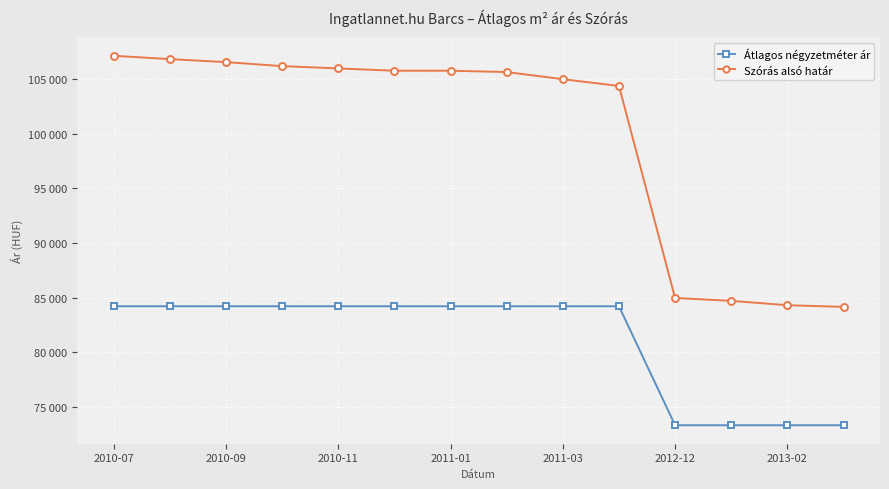

What is the difference between the maximum and second lowest values in the Átlagos négyzetméter ár series?

10877